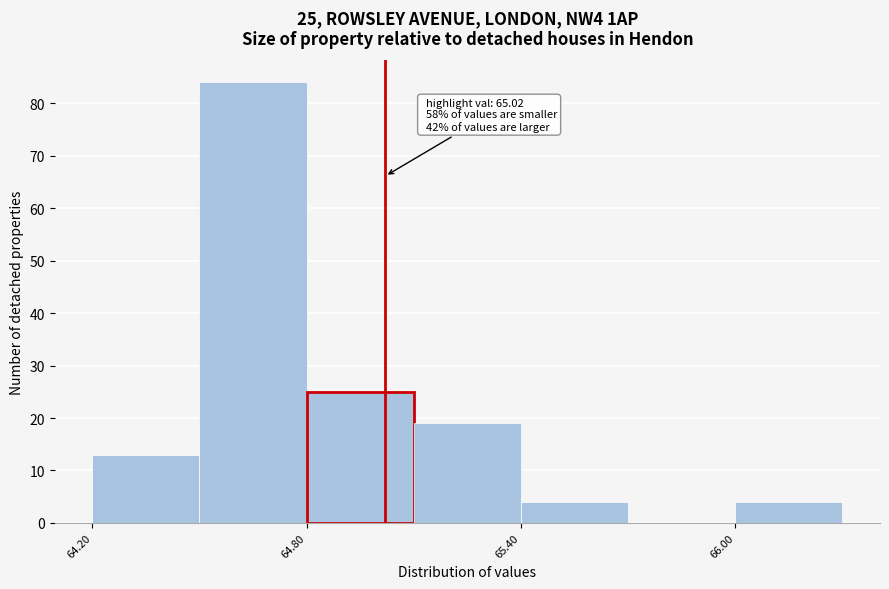

Read against the x-axis, roughly where is the centre of the tallest bar?

64.7